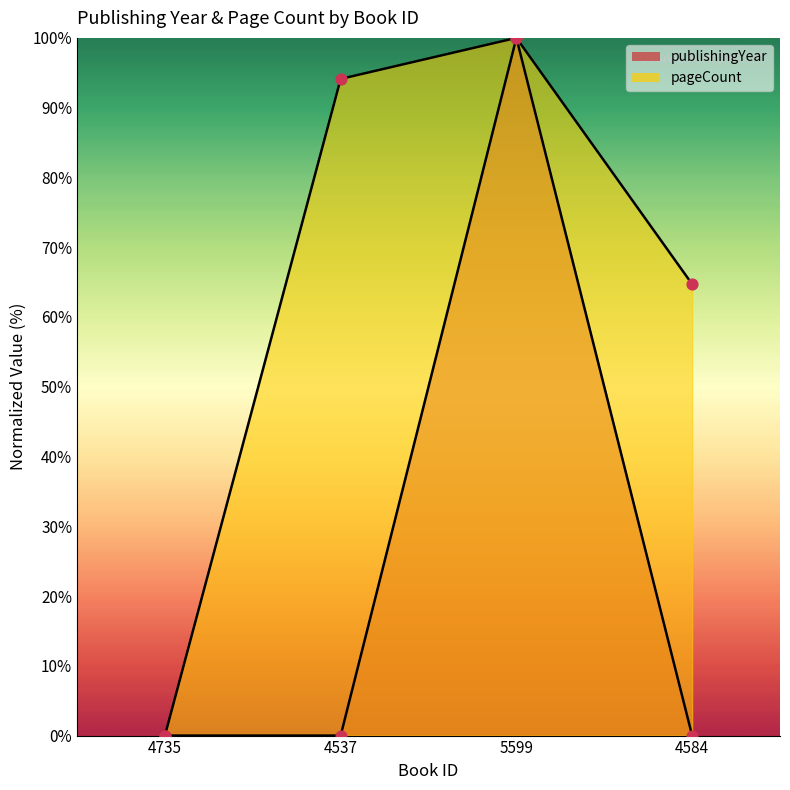

Which series has the largest total across all categories?

pageCount